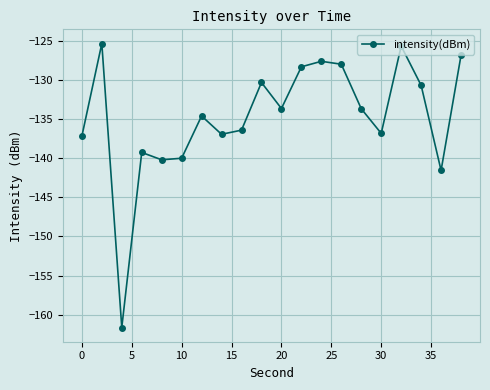

True or false: the data has more than 0 interior local peaks.

True